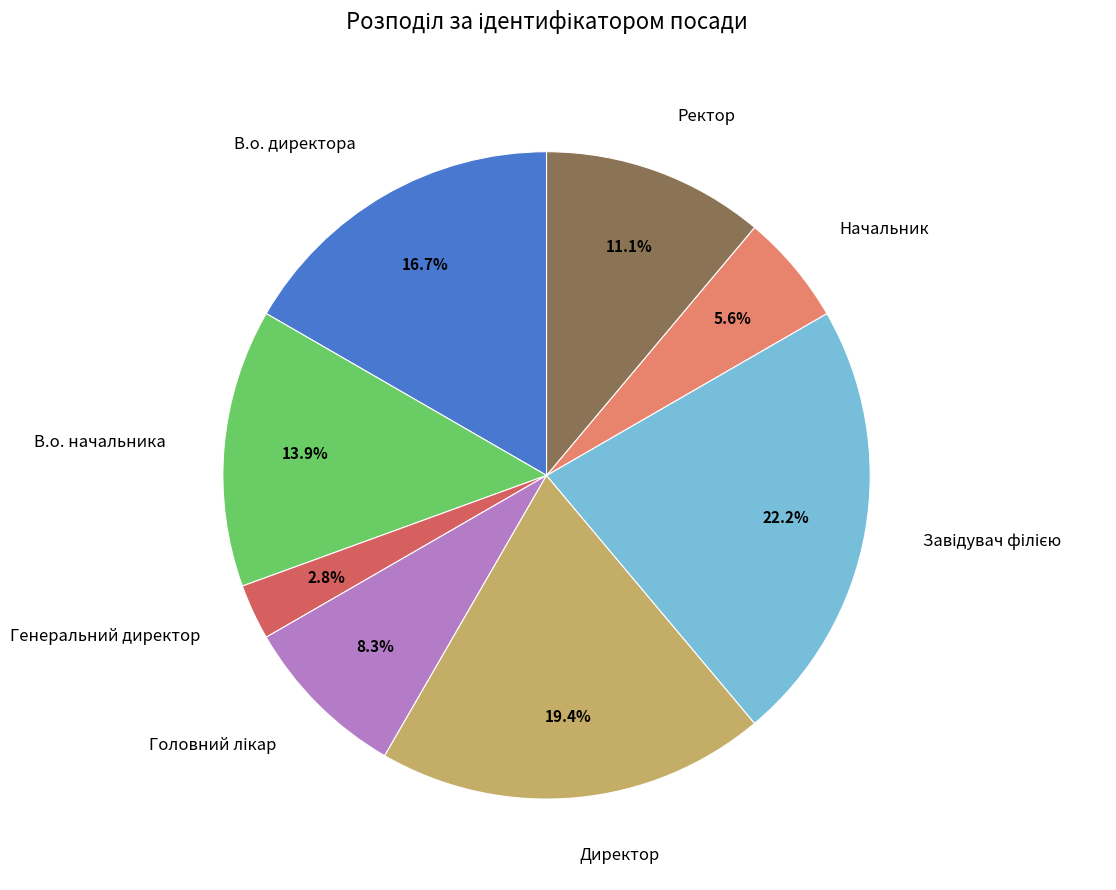

Does Ректор represent more than half of the total?

No